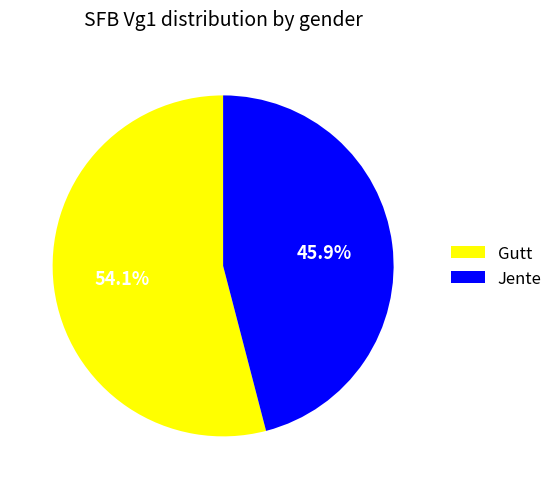

True or false: Jente accounts for 46% of the total.

True